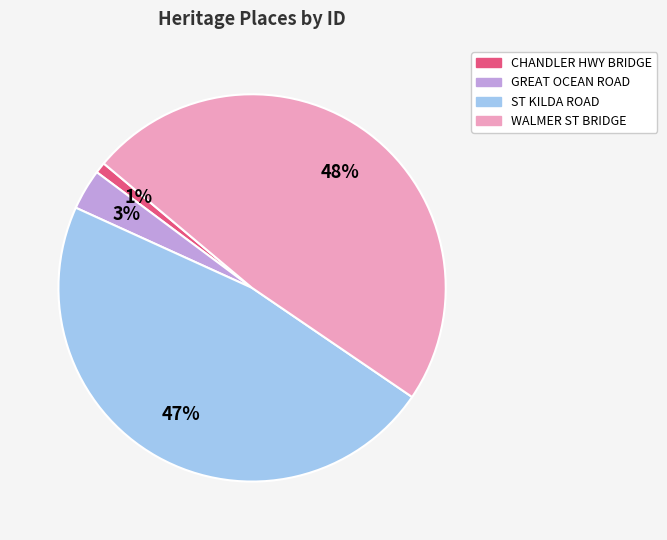

Is there any slice that represents more than half of the pie?

No